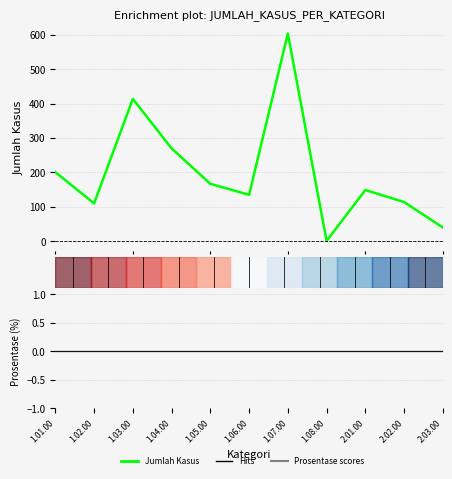

True or false: Prosentase and Jumlah Kasus intersect in this chart.

False